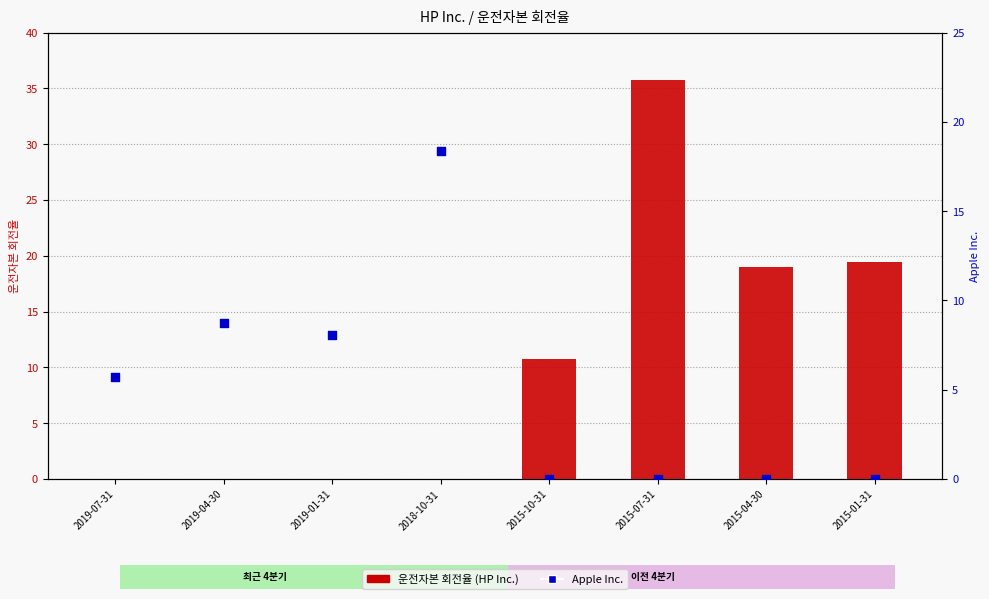

What are all the series names shown in the legend?

운전자본 회전율, Apple Inc.